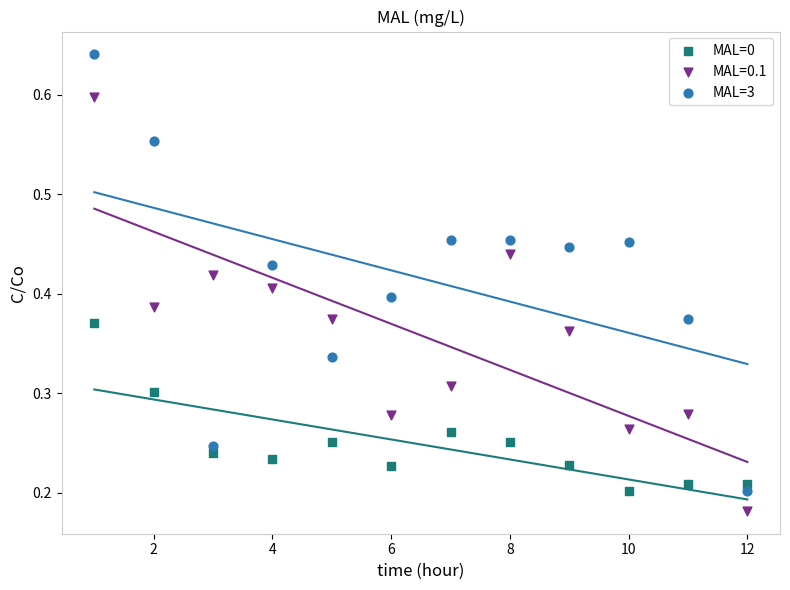

Which series has the largest Y range (max minus min)?

MAL=3